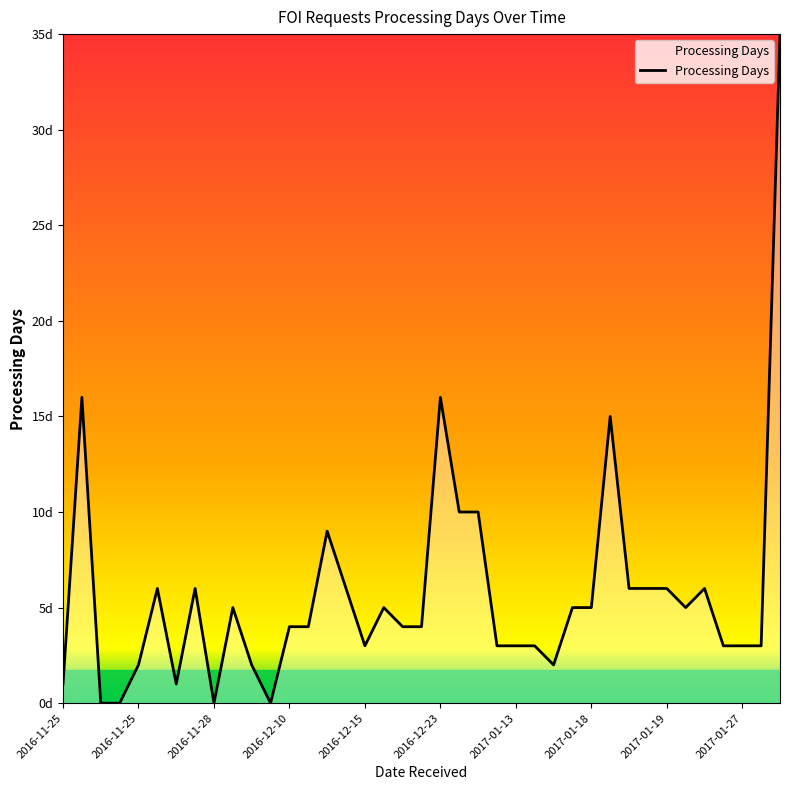

Does the chart display data point markers on the line(s)?

No